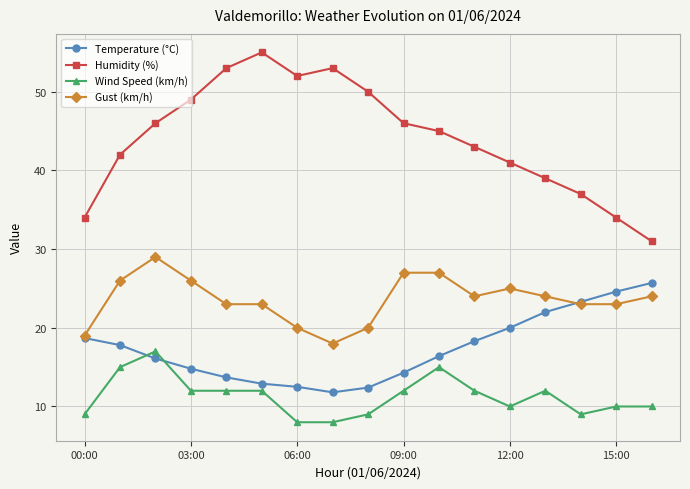

What is the value of the Gust (km/h) point at the 3rd from the left?

29.0